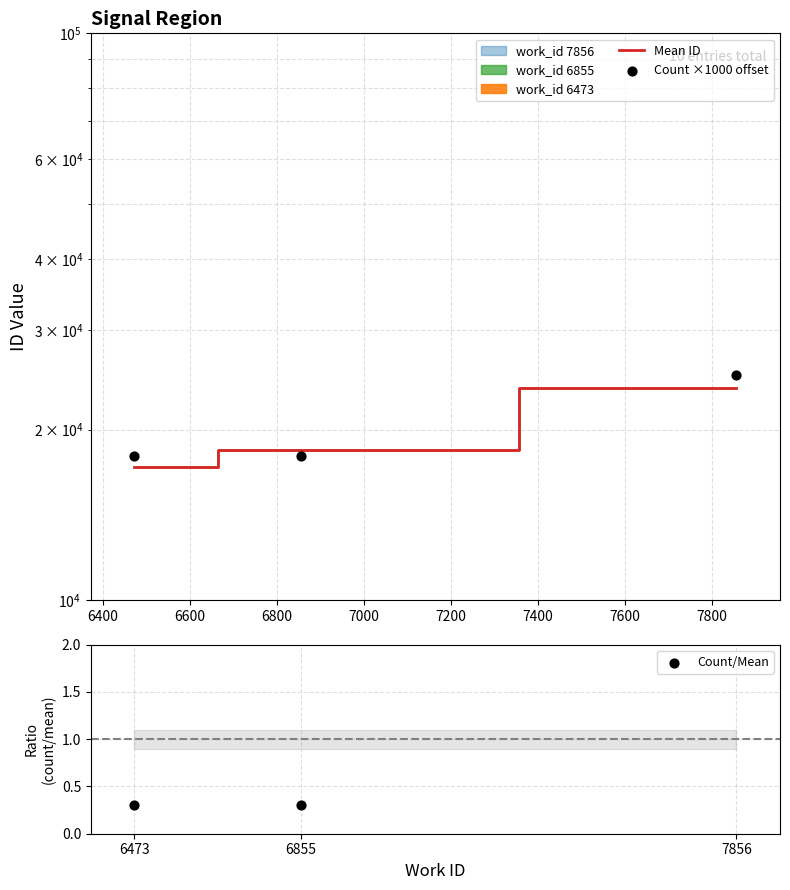

At how many categories does at least one series exceed 21576?

1